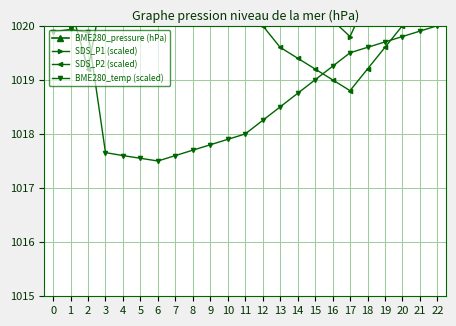

Is this an area chart (filled region under the line)?

No